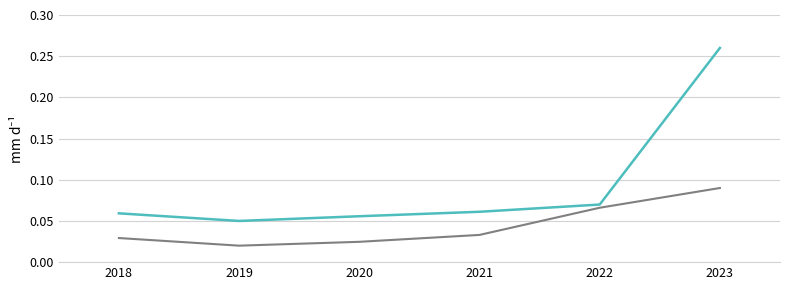

At which category does the chart reach its peak across all series?

2023